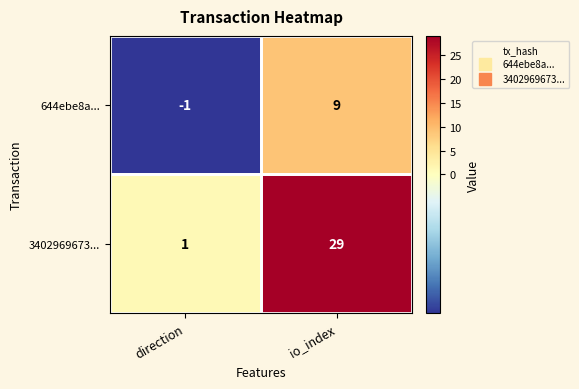

Read the 3402969673... value at io_index, to the nearest 5.

30